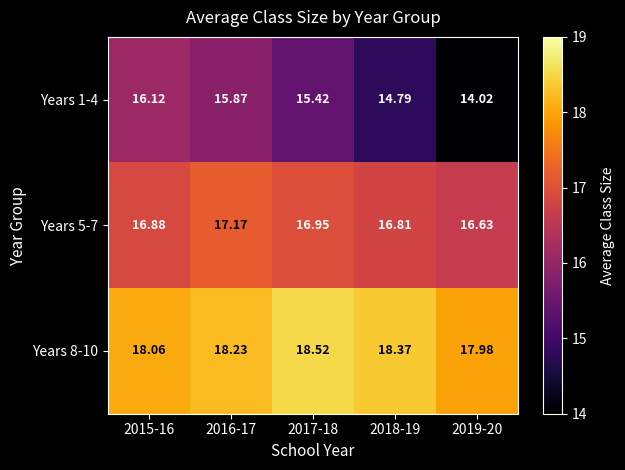

At 2018-19, list the series in order from largest to smallest.

Years 8-10, Years 5-7, Years 1-4